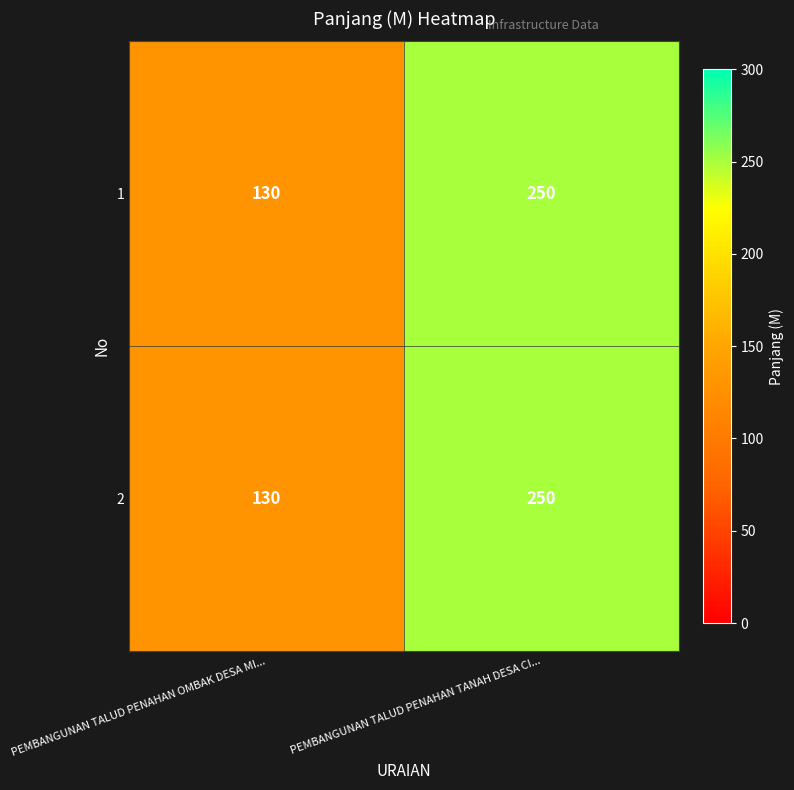

Reading left to right, transcribe all the data shown in this chart.

1: PEMBANGUNAN TALUD PENAHAN OMBAK DESA MI...=130	PEMBANGUNAN TALUD PENAHAN TANAH DESA CI...=250
2: PEMBANGUNAN TALUD PENAHAN OMBAK DESA MI...=130	PEMBANGUNAN TALUD PENAHAN TANAH DESA CI...=250